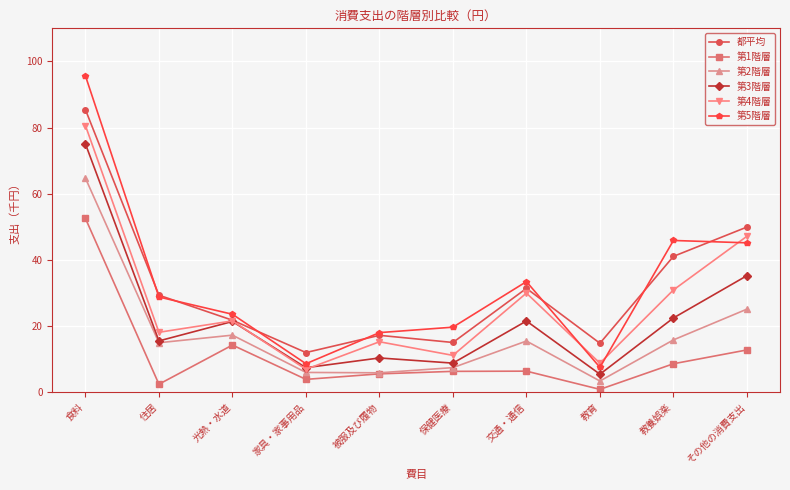

True or false: 第3階層 has more than 2 interior local peaks.

True